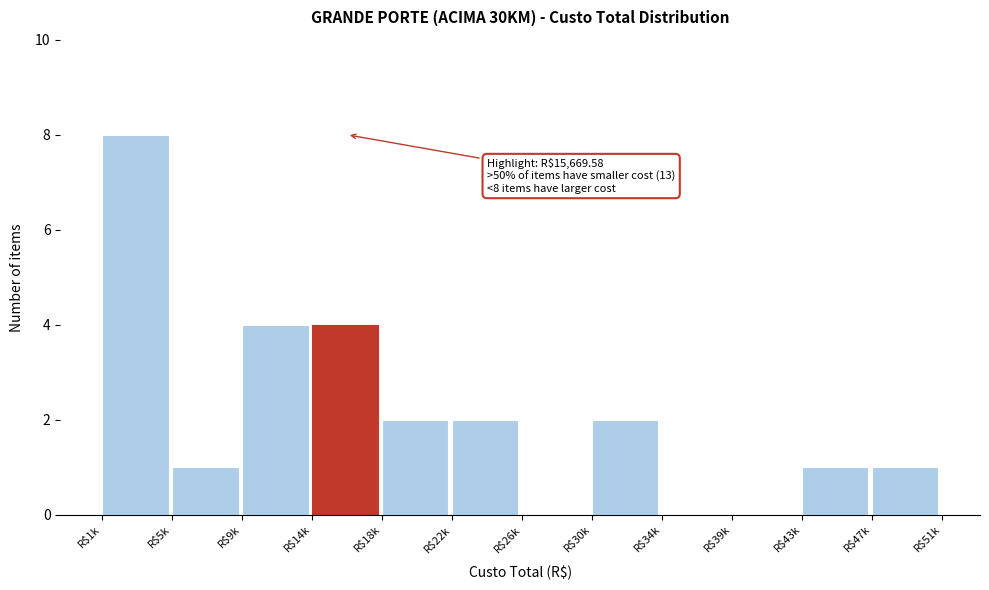

True or false: the data shows -3 at R$39k.

False